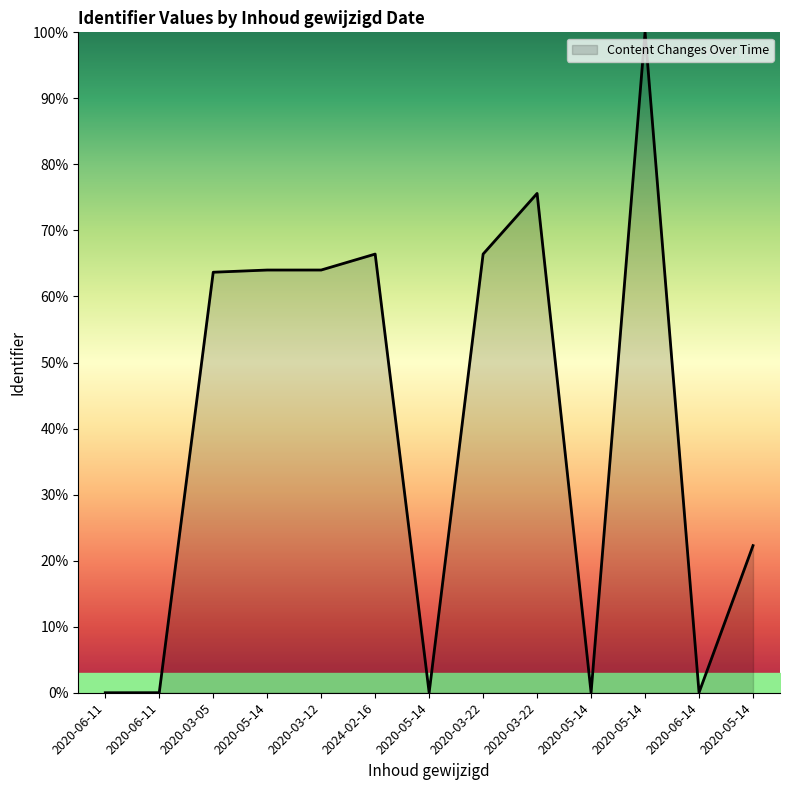

What is the difference between the maximum and minimum values?

100.0